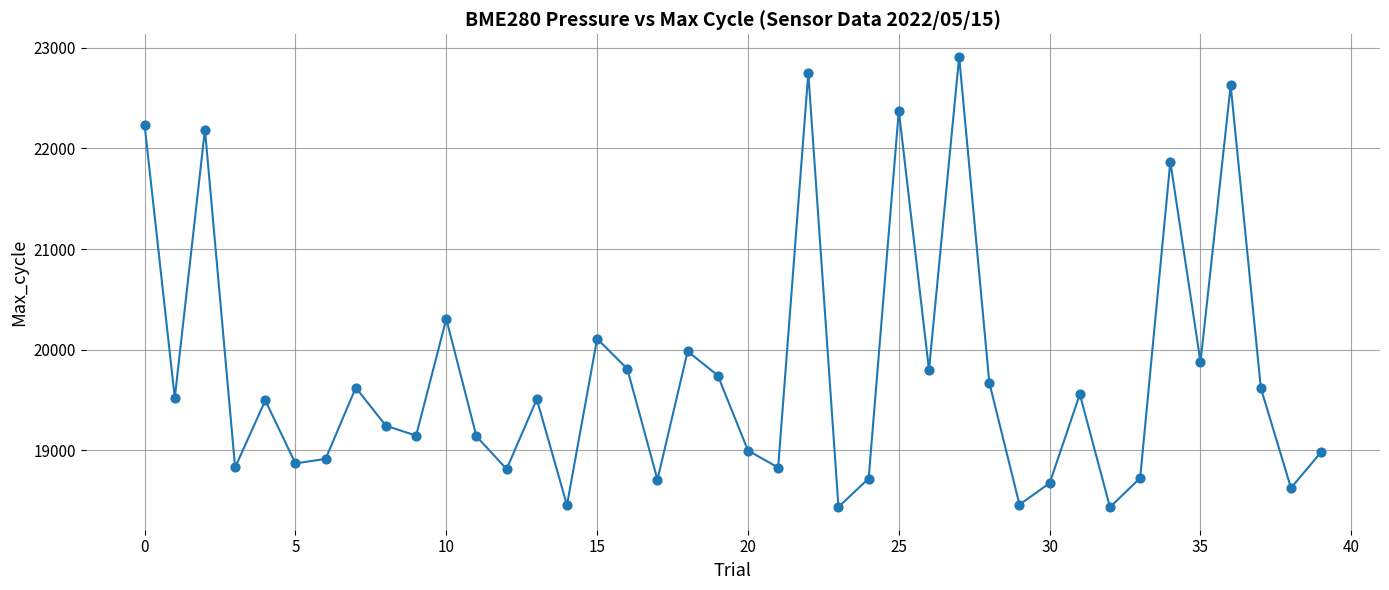

What is the smallest value displayed?

18436